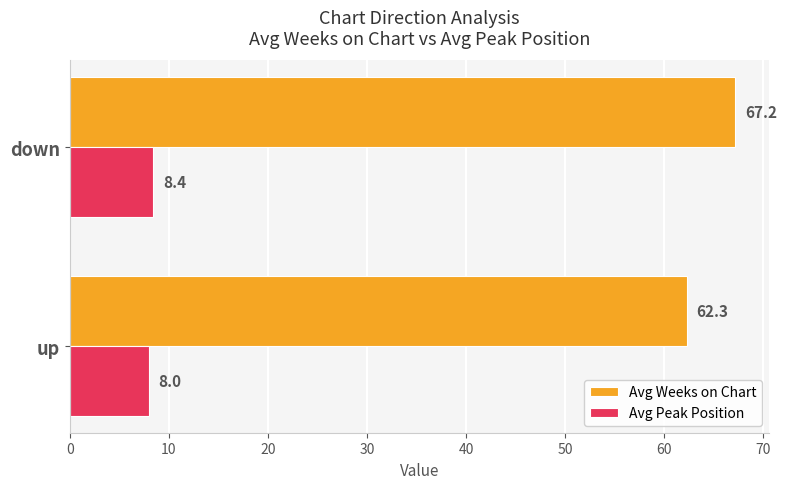

Rank the series by their maximum value, from highest to lowest.

Avg Weeks on Chart, Avg Peak Position